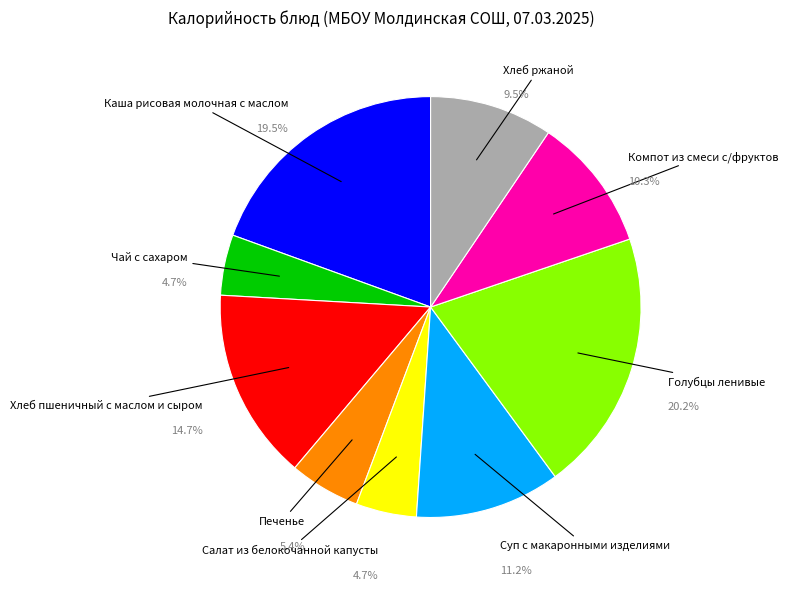

To the nearest percent, what portion does Печенье represent?

5%